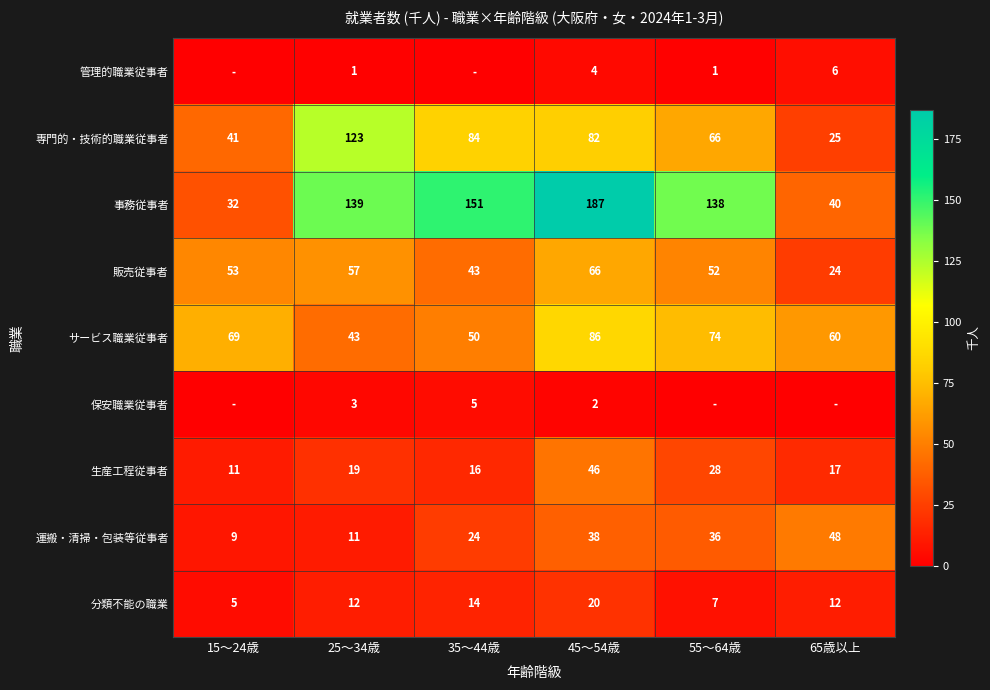

True or false: サービス職業従事者 has a value of 74 at 55～64歳.

True